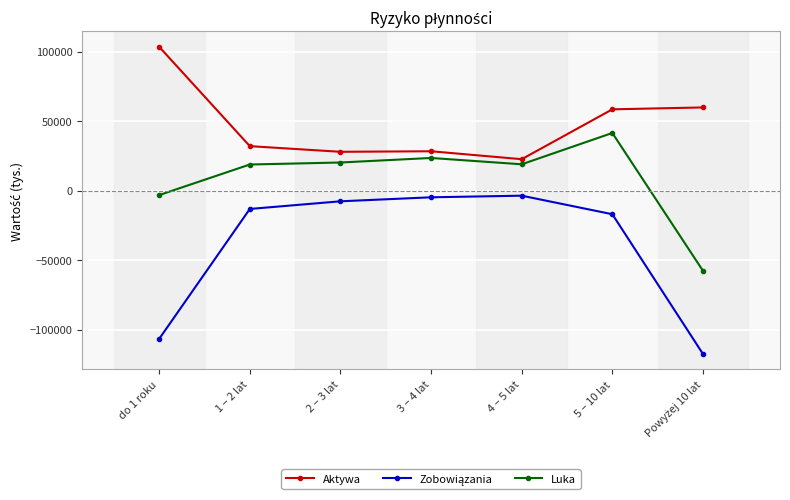

What is the label of the 7th point from the right?

do 1 roku